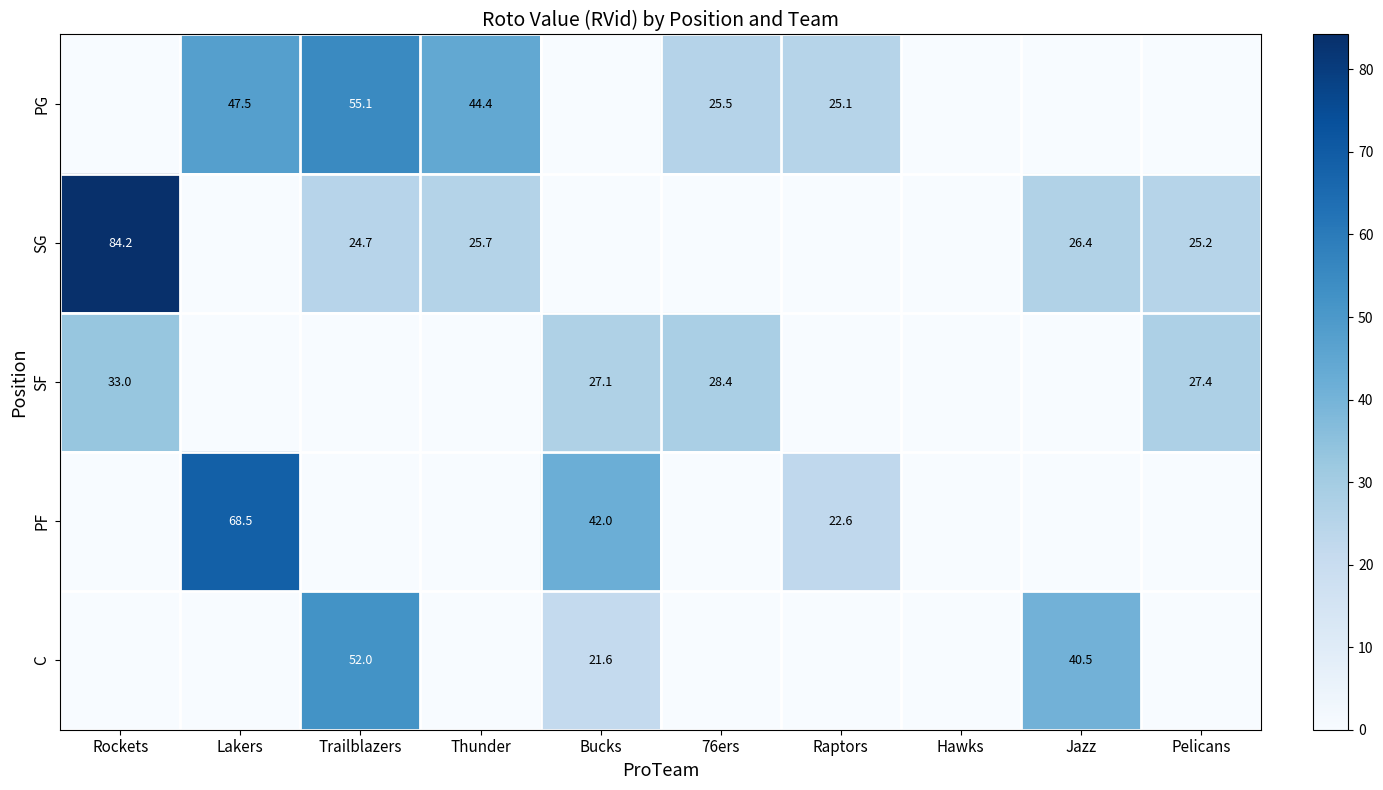

The value of C at Trailblazers is 52.0. True or false?

True